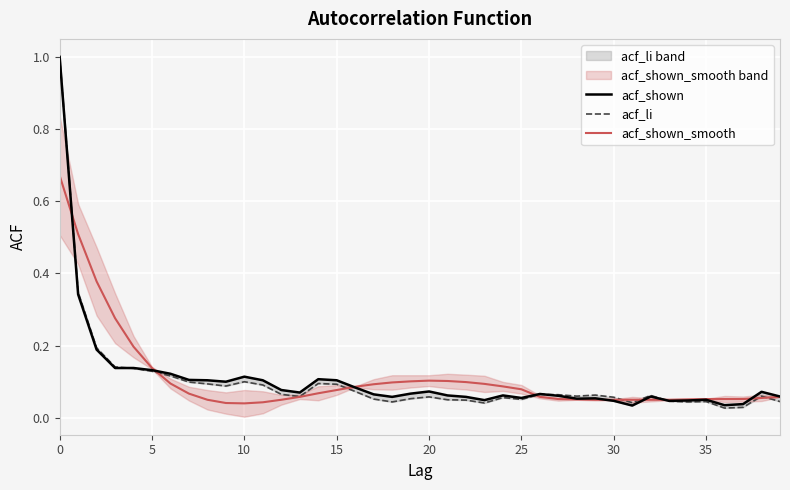

What is the sum of all acf_li values?

4.1